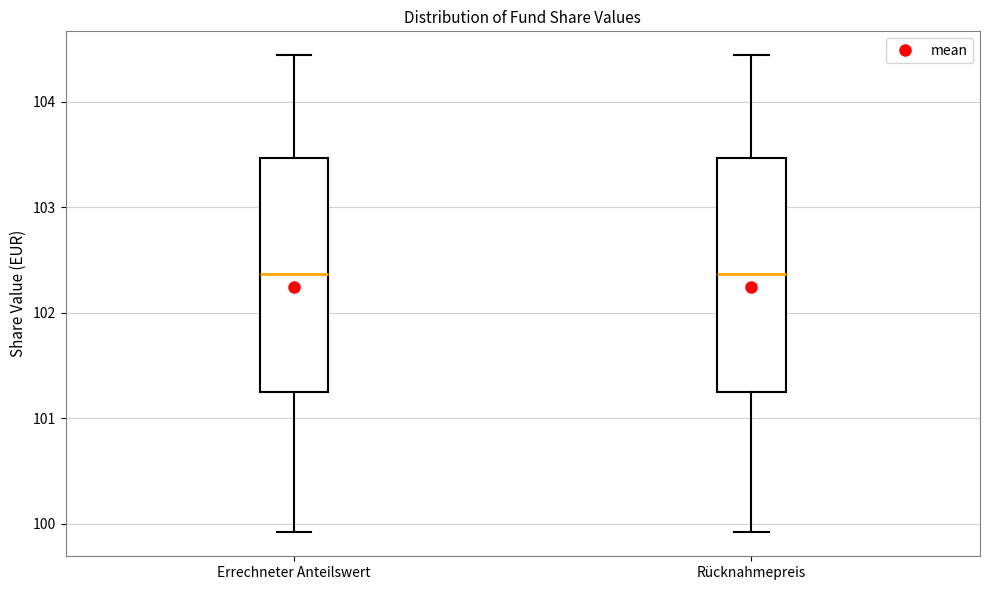

Reading left to right, read every box against the y-axis: the position of its median line, the range the box covers, and the ends of its whiskers. The values are not printed on the chart, so give them approximately, as read against the axis.

Errechneter Anteilswert: median 102.4, box 101.3 to 103.5, whiskers 99.9 to 104.4
Rücknahmepreis: median 102.4, box 101.3 to 103.5, whiskers 99.9 to 104.4